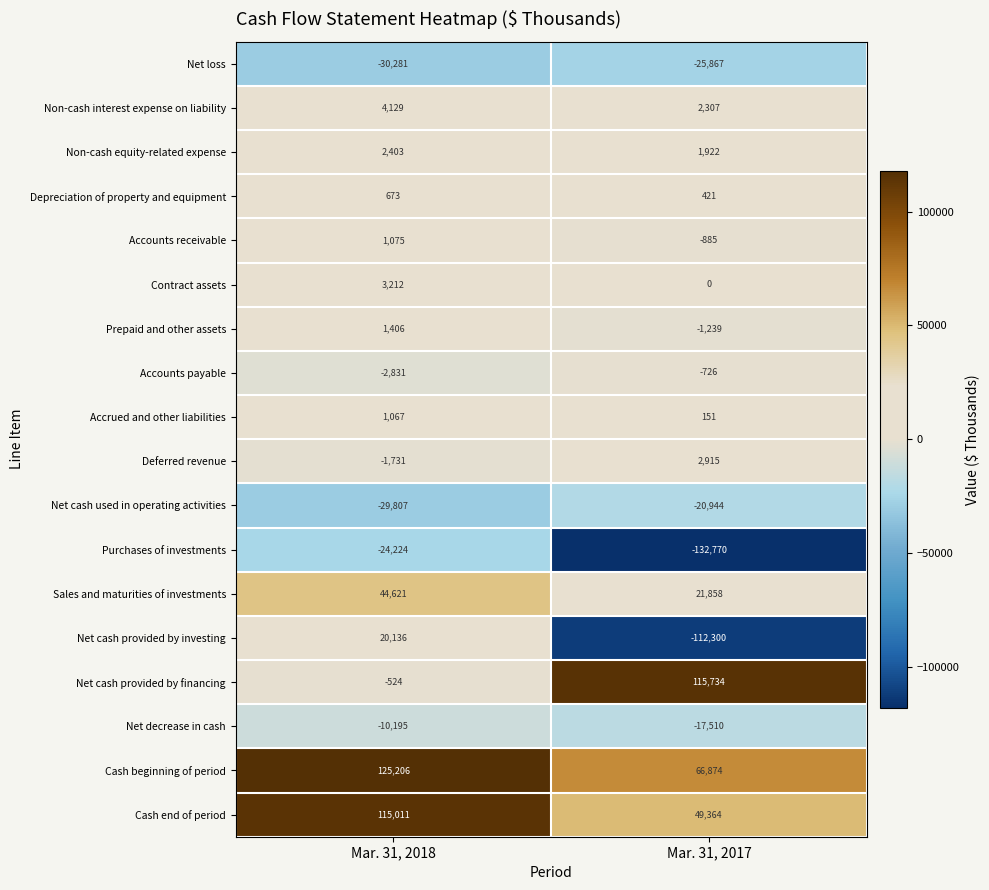

What is the average value of the Net cash provided by financing series?

57605